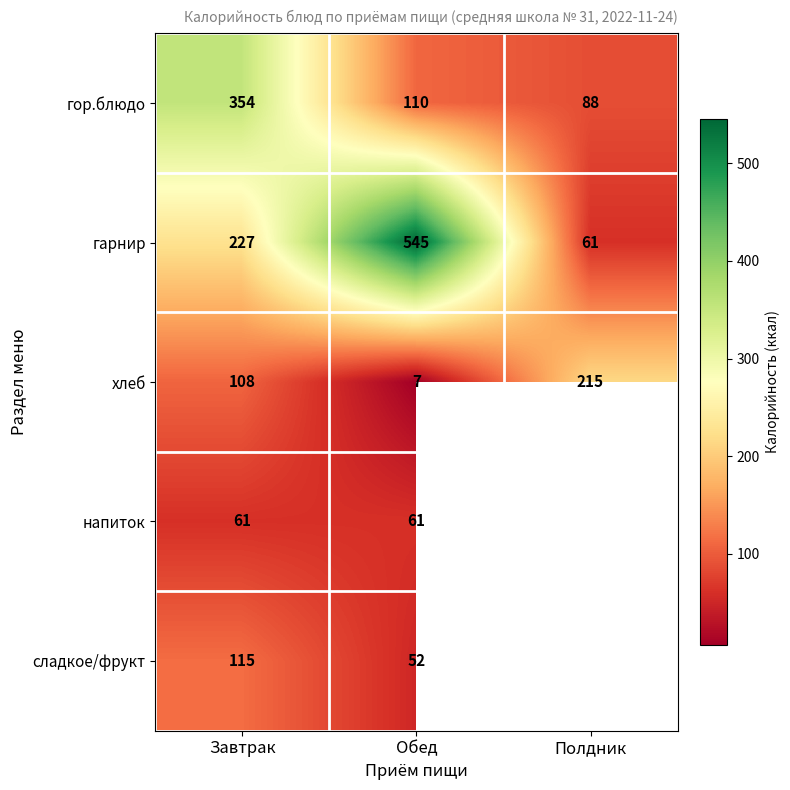

Which series changed the most between Завтрак and Обед?

гарнир